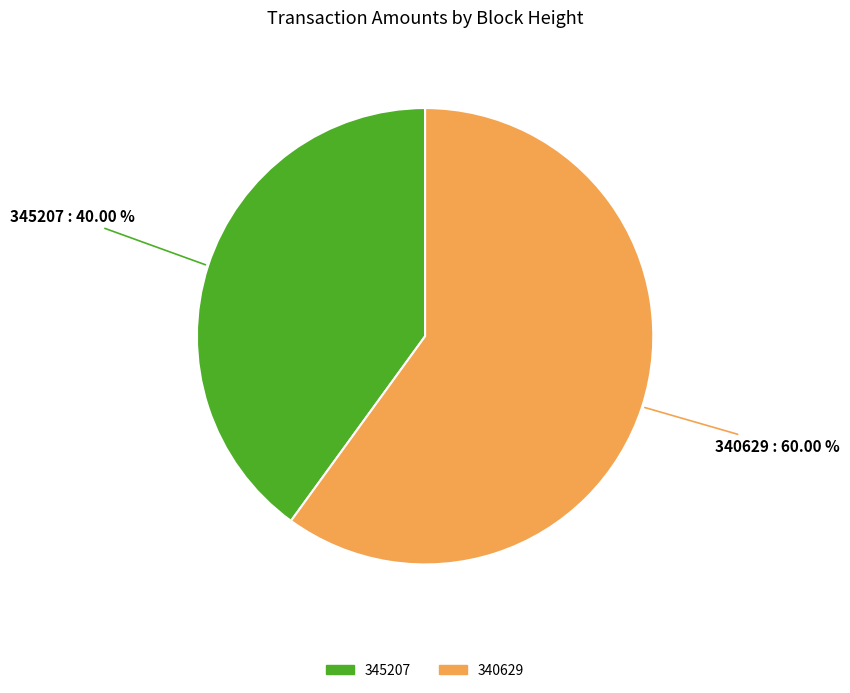

To the nearest percent, what is the average slice percentage?

50%